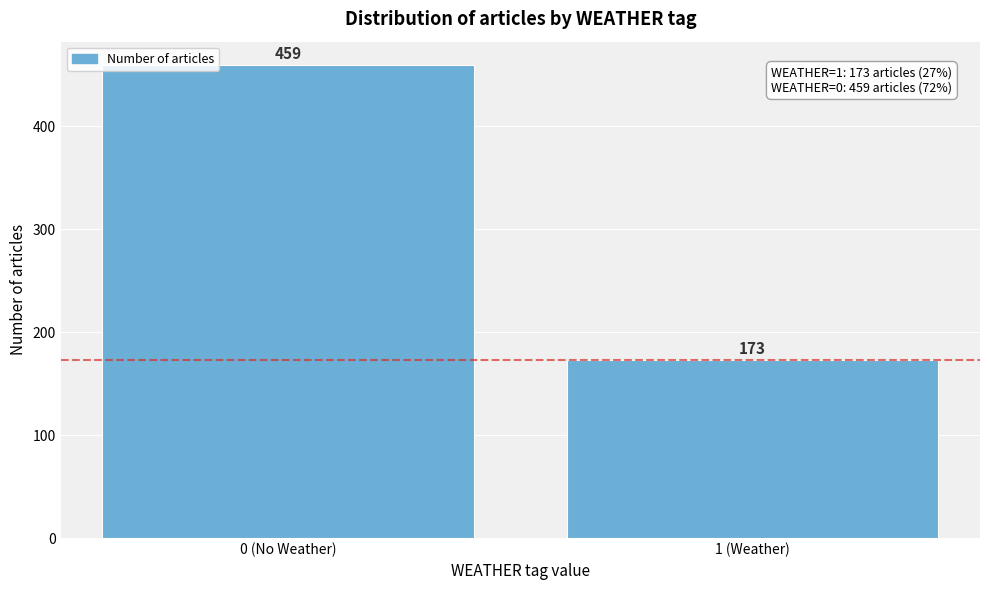

Reading left to right, extract all data points from this chart.

0 (No Weather)=459	1 (Weather)=173